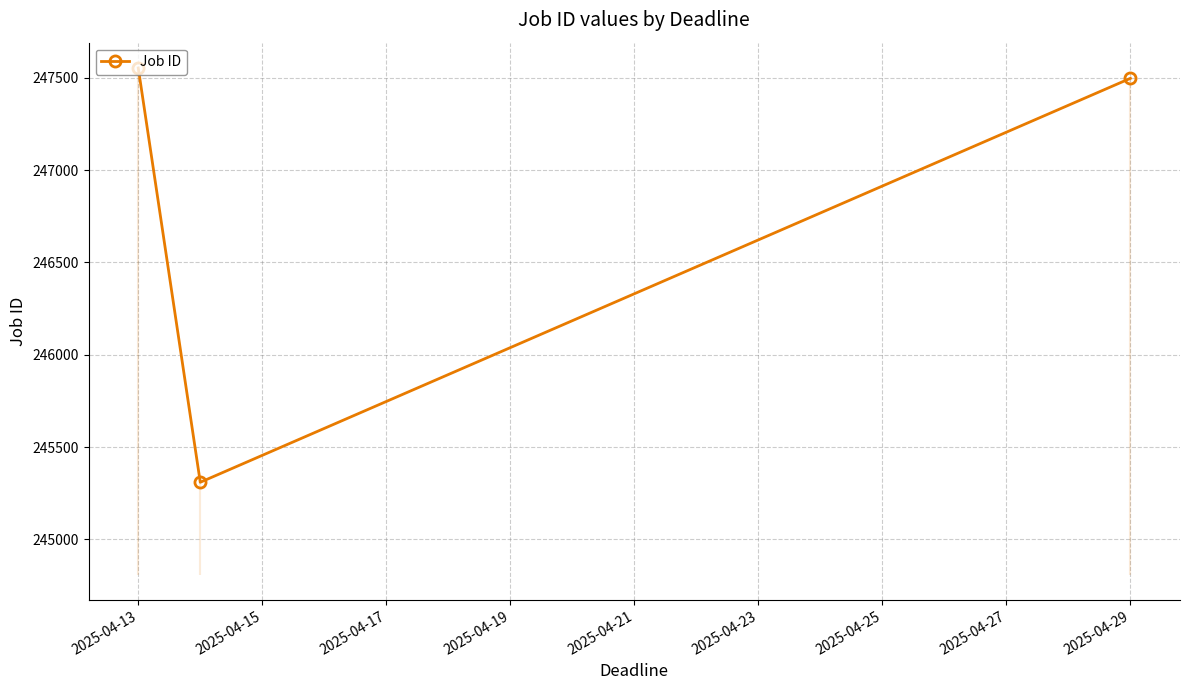

Does the chart have visible grid lines?

Yes